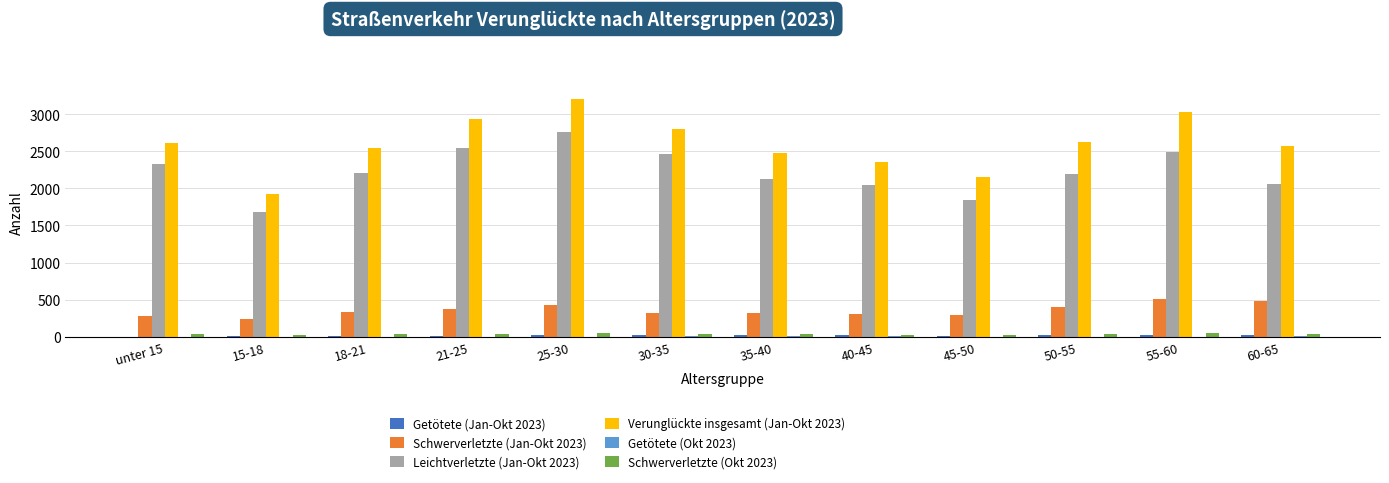

The value of Schwerverletzte (Jan-Okt 2023) at 21-25 is 369. True or false?

True